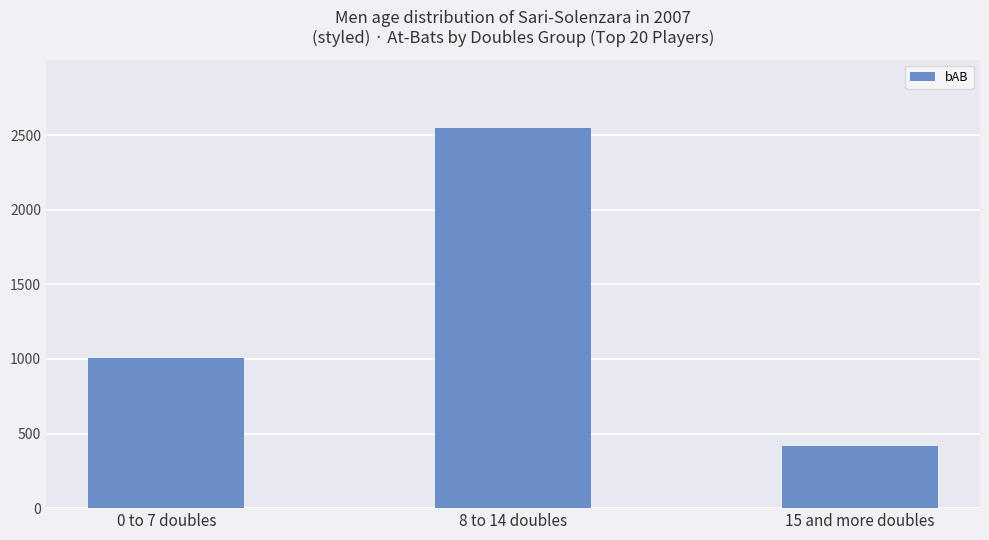

What is the smallest value displayed?

417